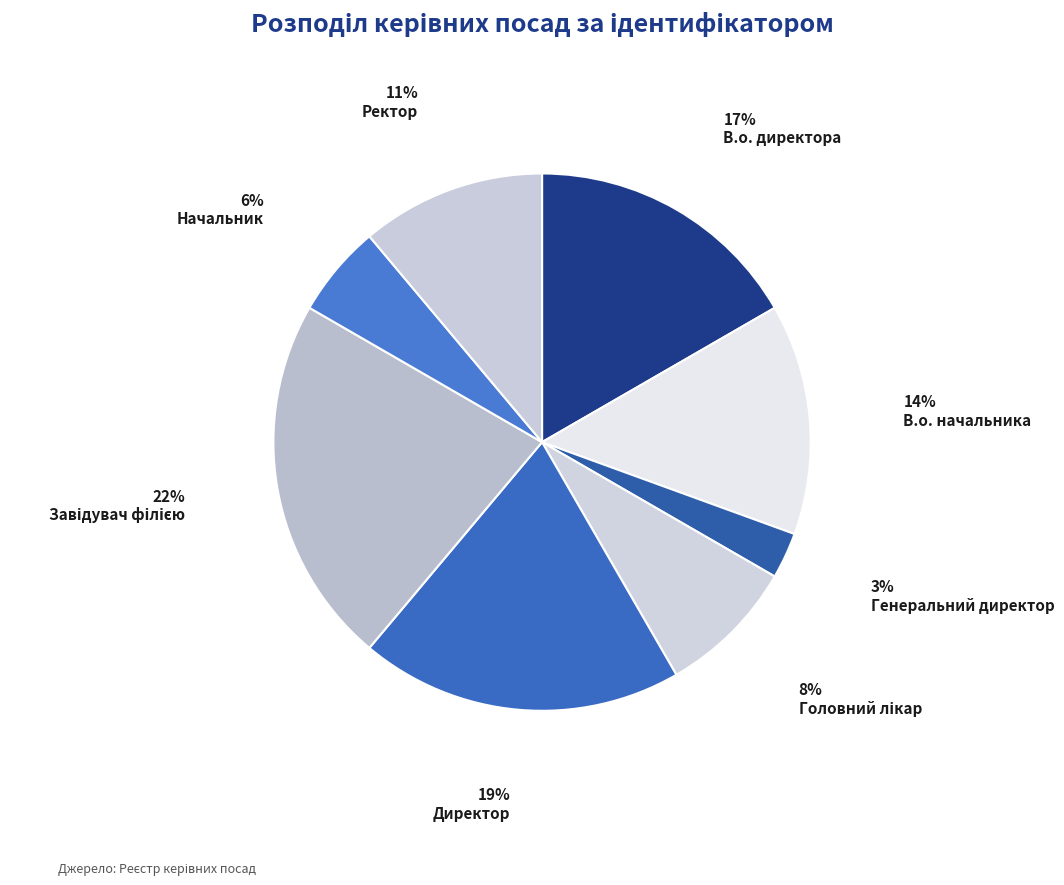

To the nearest percent, what is the average slice percentage?

12%